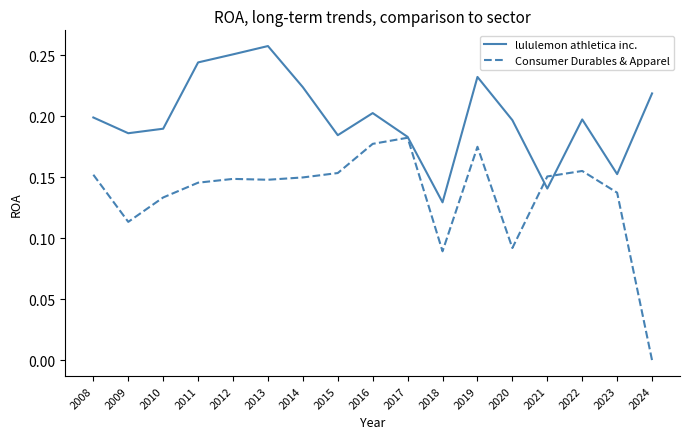

Which series has the largest total across all categories?

lululemon athletica inc.